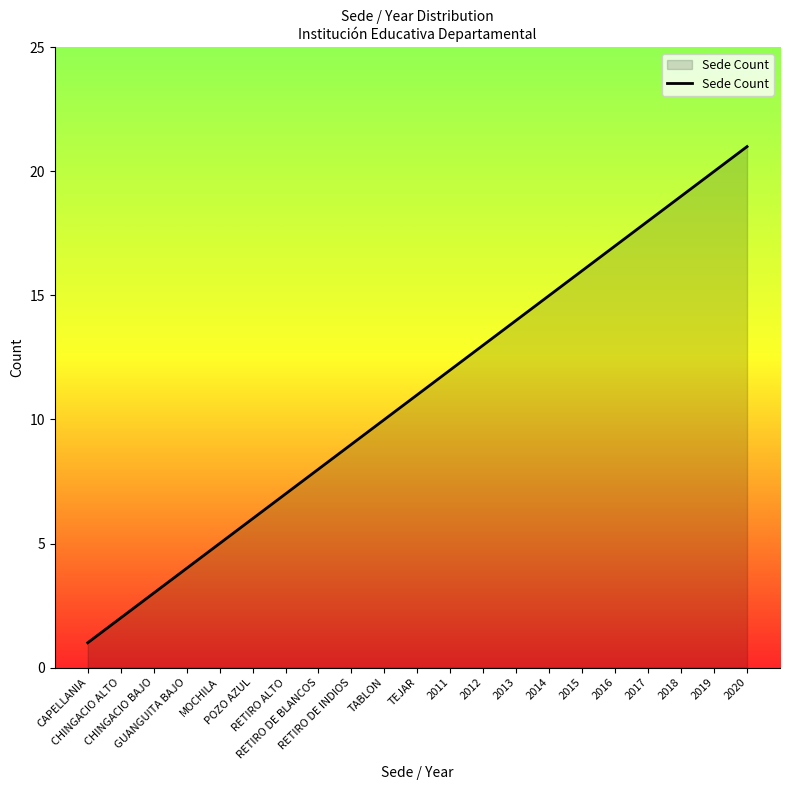

How many lines are shown in the chart?

1